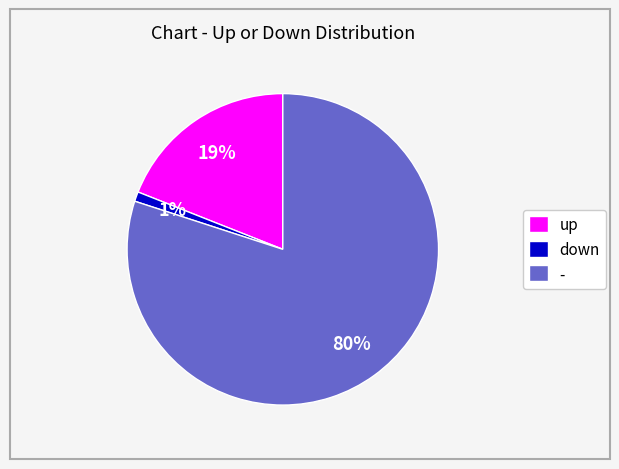

How many segments does this pie chart have?

3